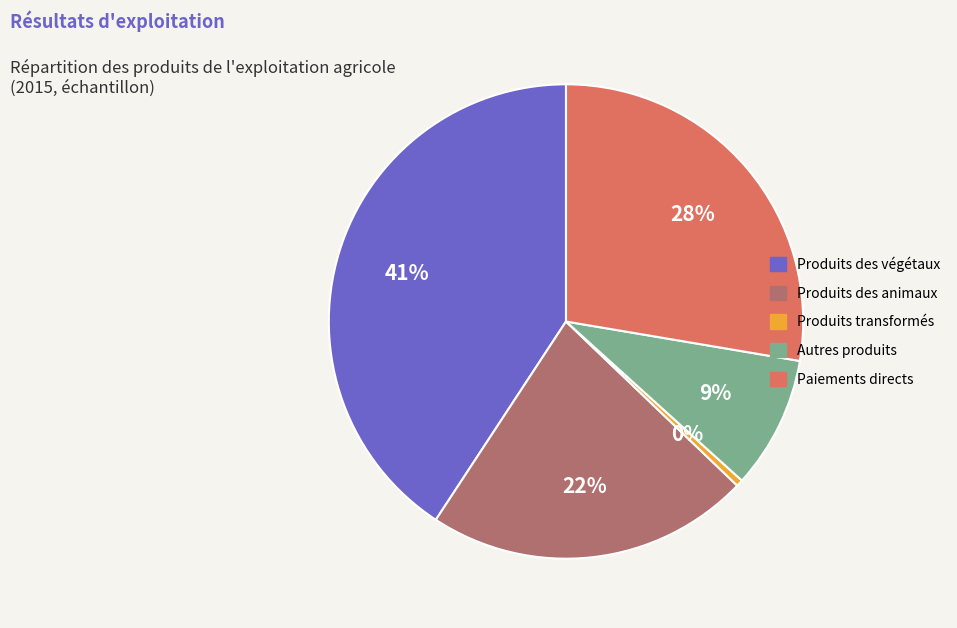

How many slices are in this pie chart?

5